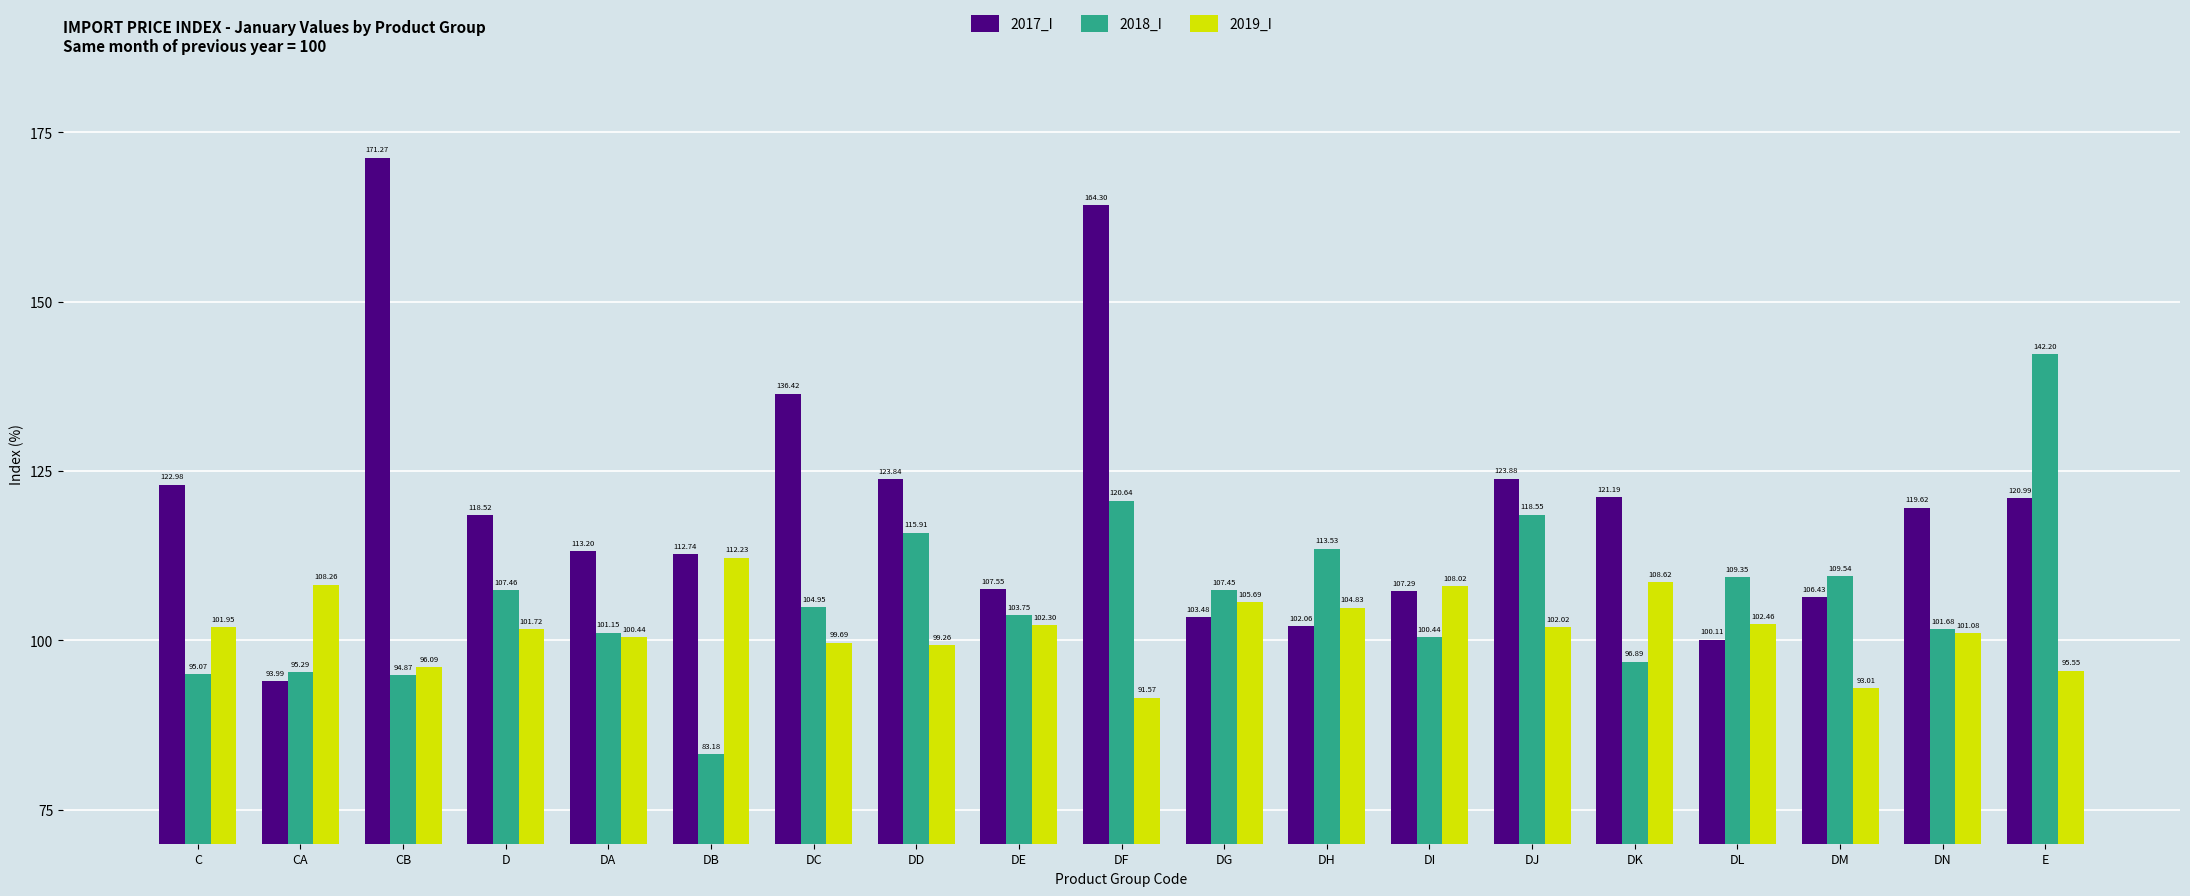

Which category has the highest value across all series?

CB